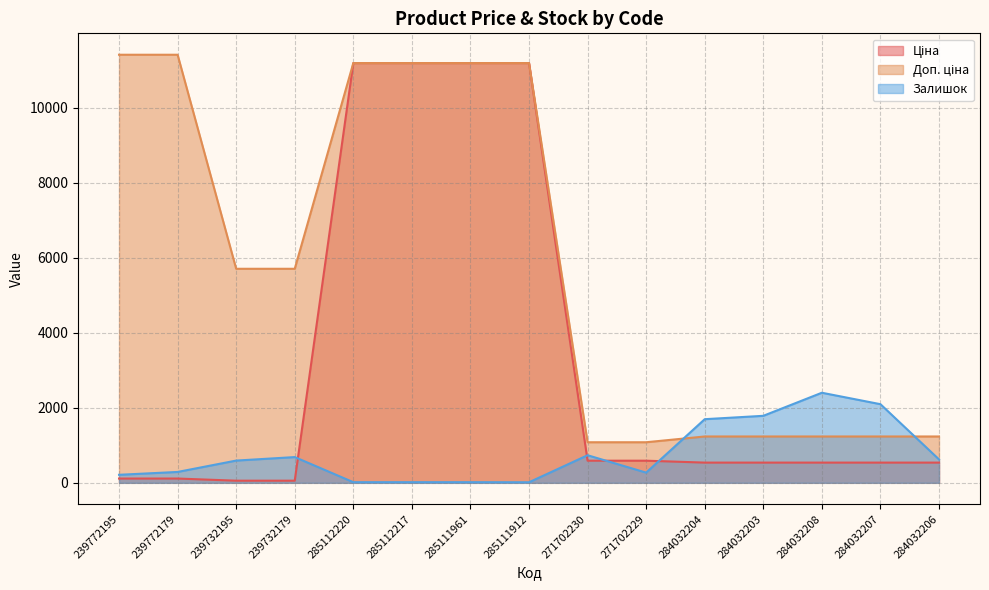

What position from the left is 271702229?

10